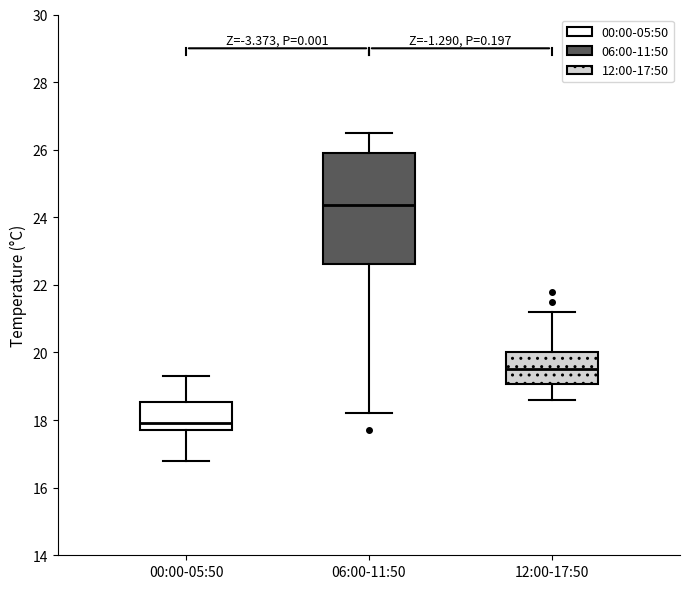

Which box has the lowest median line?

00:00-05:50